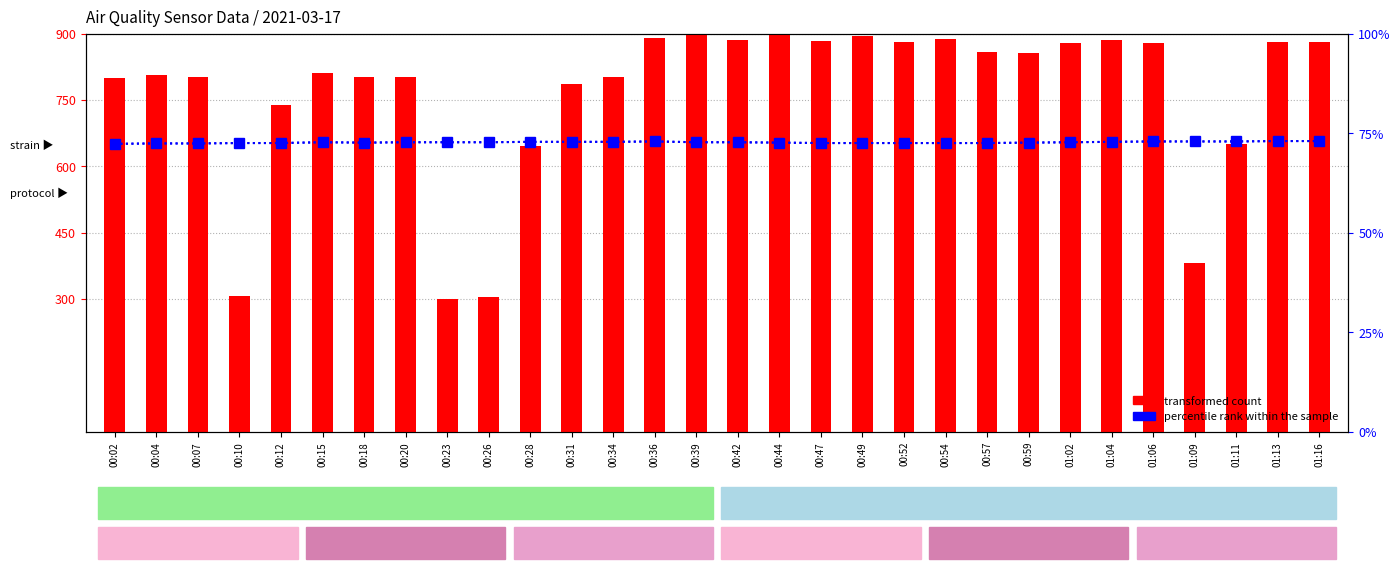

Which has a higher value, 00:34 or 00:12?

00:34